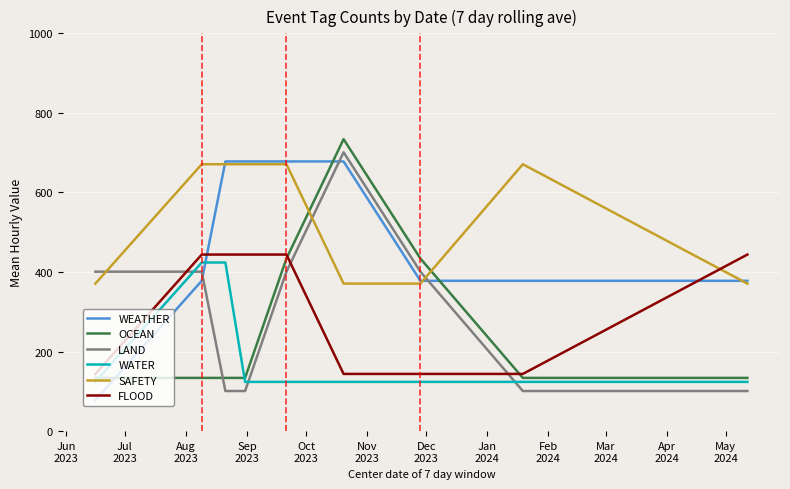

What is the maximum value for WEATHER?

678